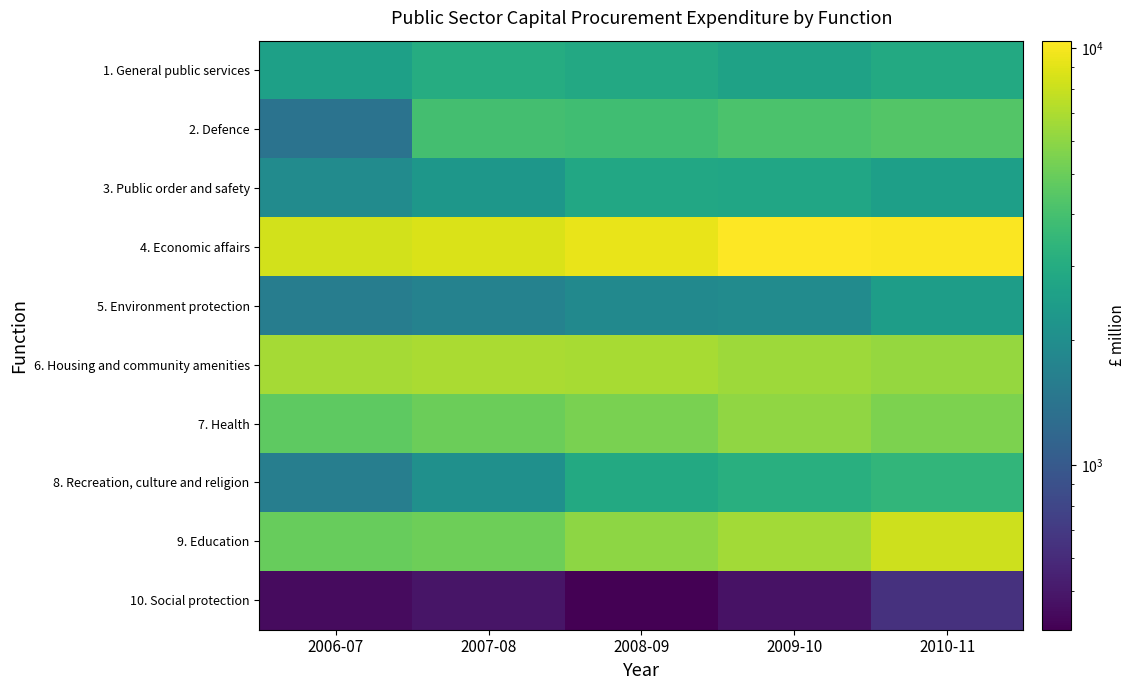

Between 2009-10 and 2010-11, which is larger?

2010-11